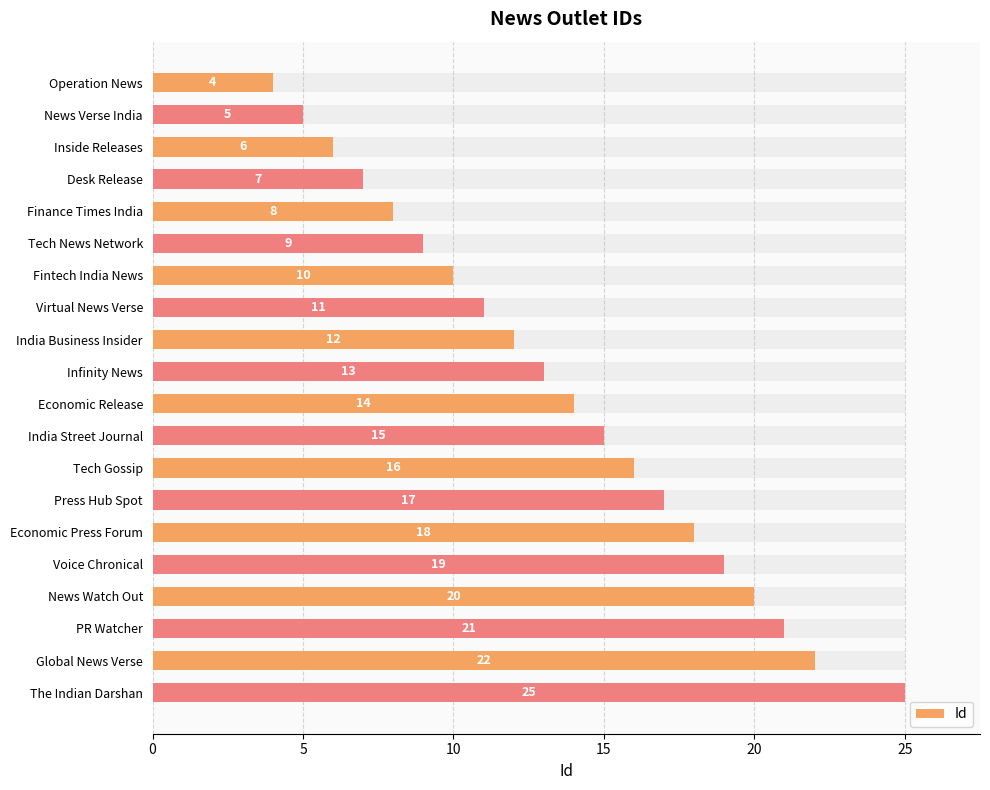

What is the sum of the values at Economic Press Forum and Virtual News Verse?

29